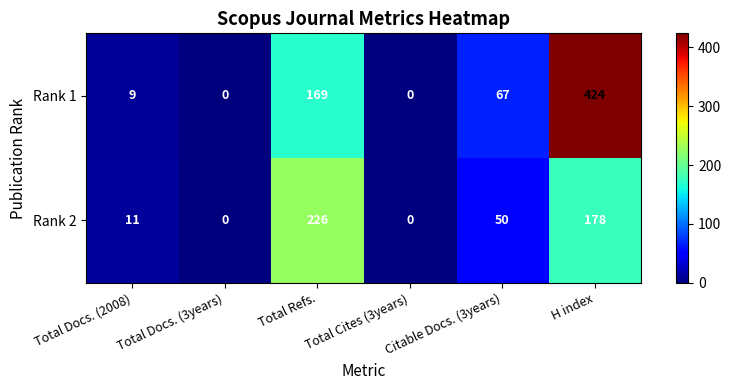

Is the value of Rank 2 at Total Cites (3years) greater than the value of Rank 1 at H index?

No